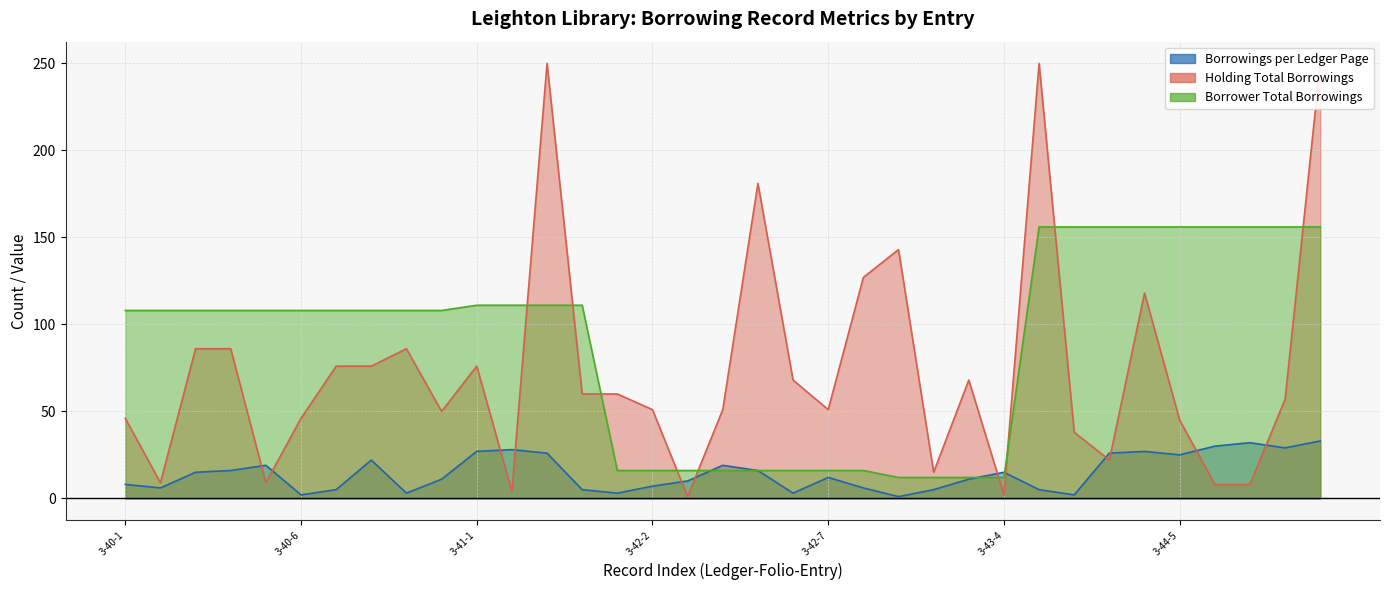

List the series in order of their overall mean, highest first.

Borrower Total Borrowings, Holding Total Borrowings, Borrowings per Ledger Page